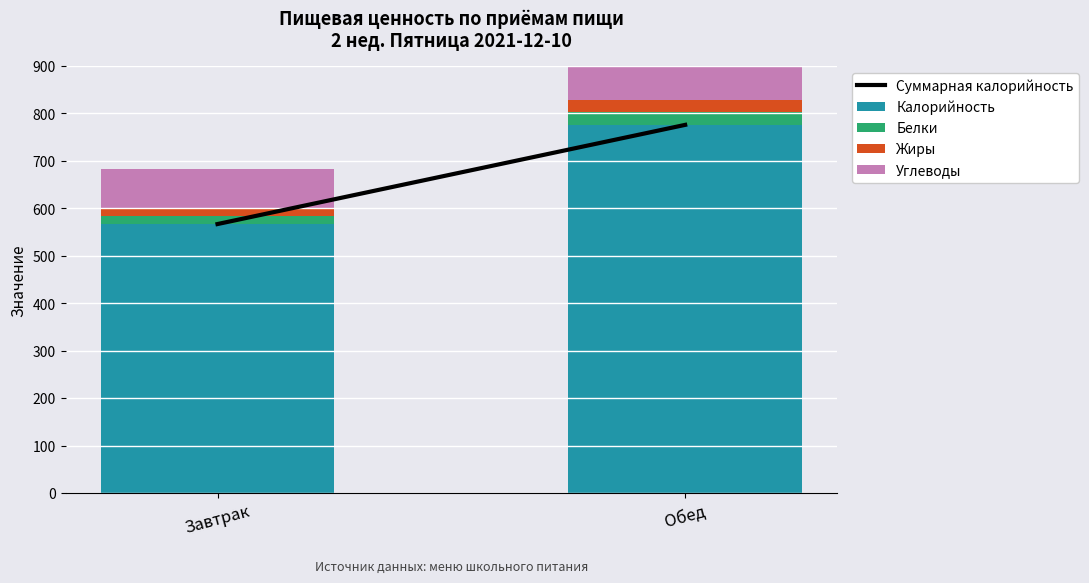

How many bars are there in each group?

5